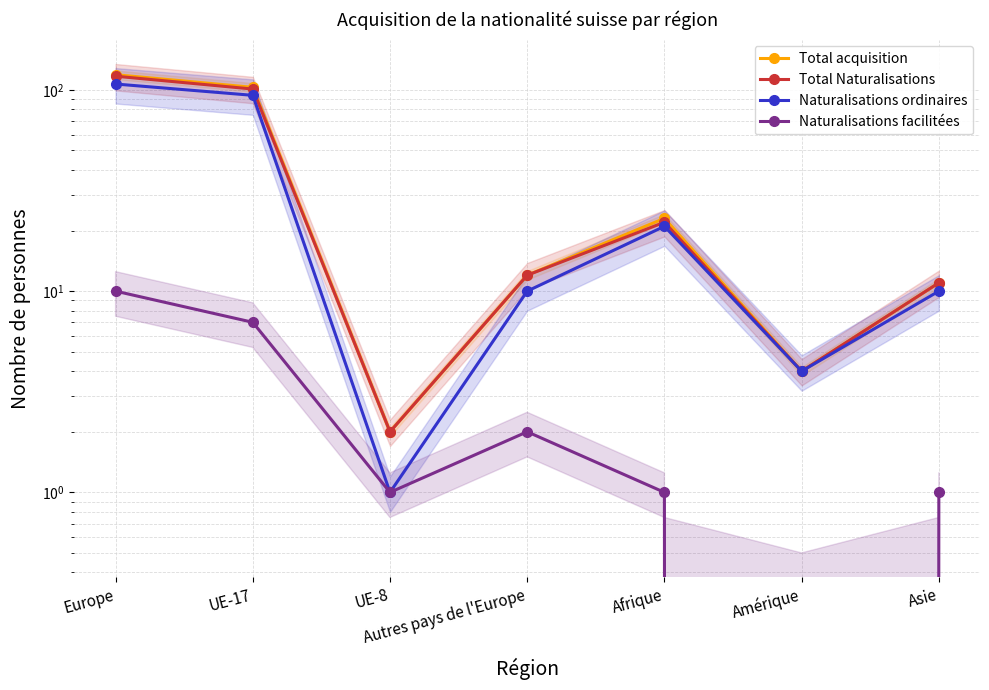

True or false: Total acquisition has a value of 11 at Asie.

True